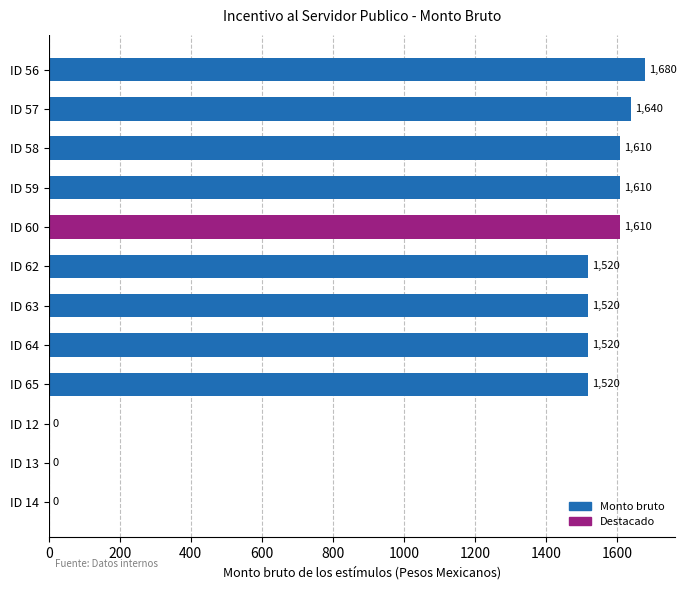

What is the sum of all values?

14230.0